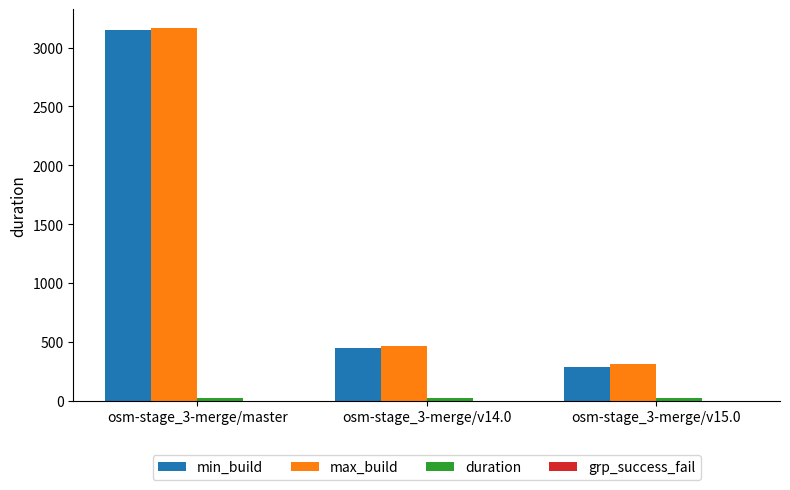

What is the average value of the min_build series?

1294.7